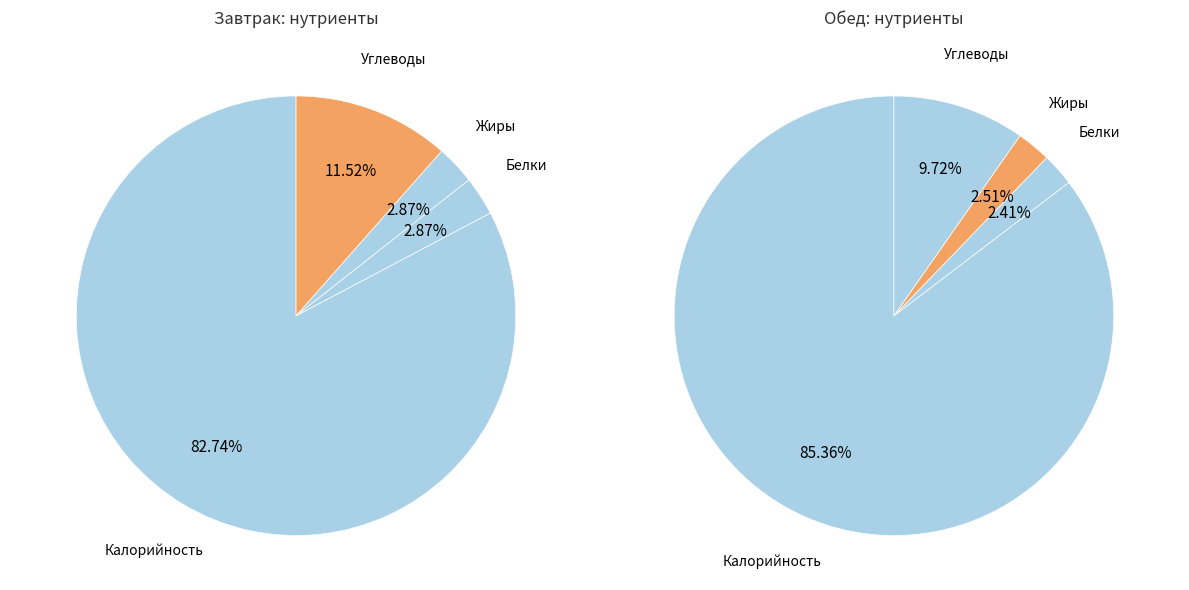

Rank the categories by Завтрак value from lowest to highest.

Белки, Жиры, Углеводы, Калорийность